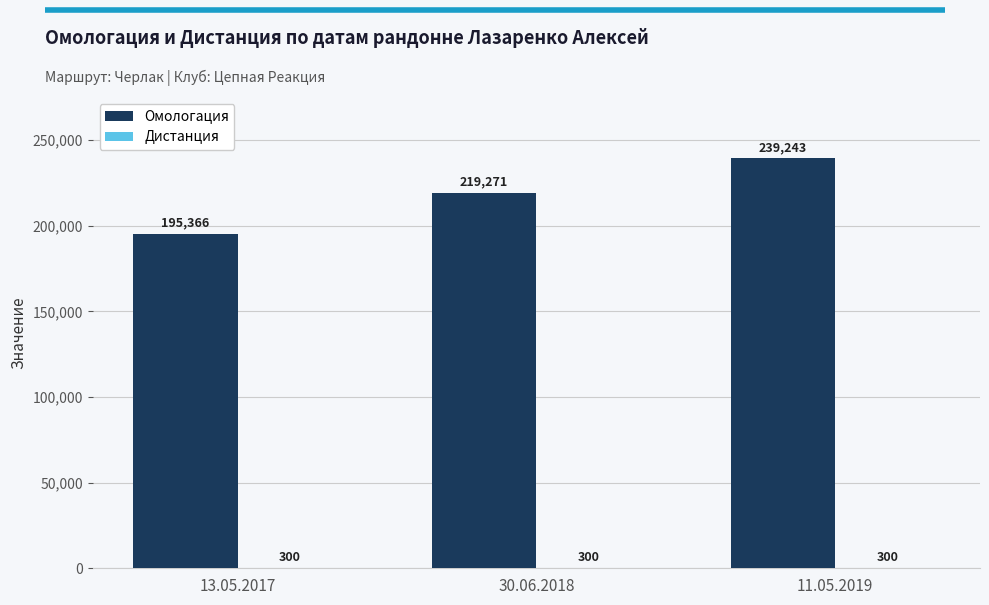

How many groups of bars are there?

3